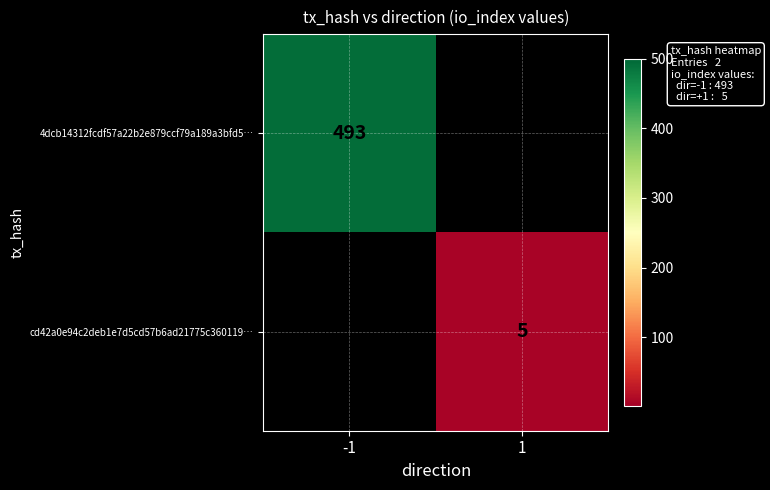

Is it true that 4dcb14312fcdf57a22b2e879ccf79a189a3bfd5… equals 815 at -1?

False